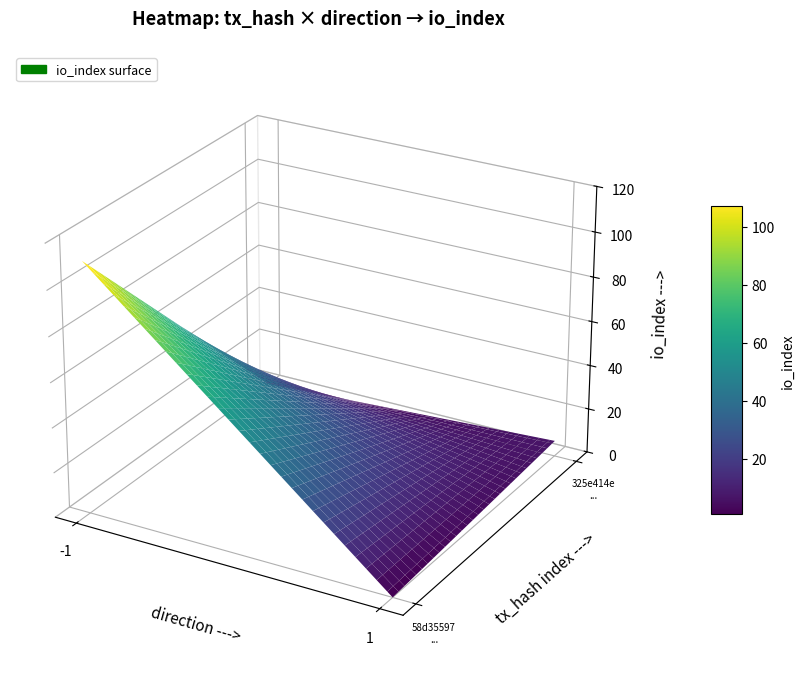

Which has a higher value, direction or io_index?

io_index